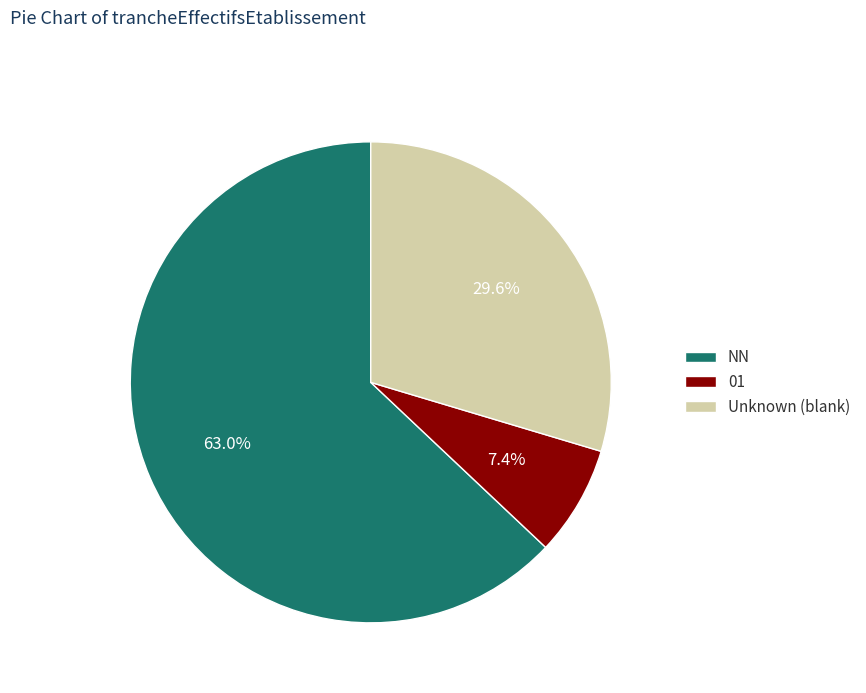

Which slice is the smallest?

01